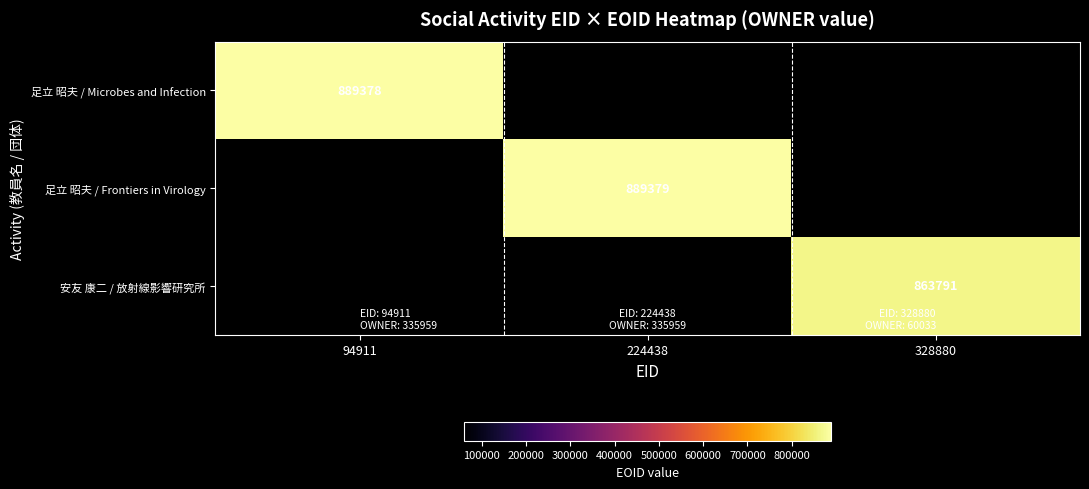

Is it true that 安友 康二 / 放射線影響研究所 equals 863791 at 328880?

True